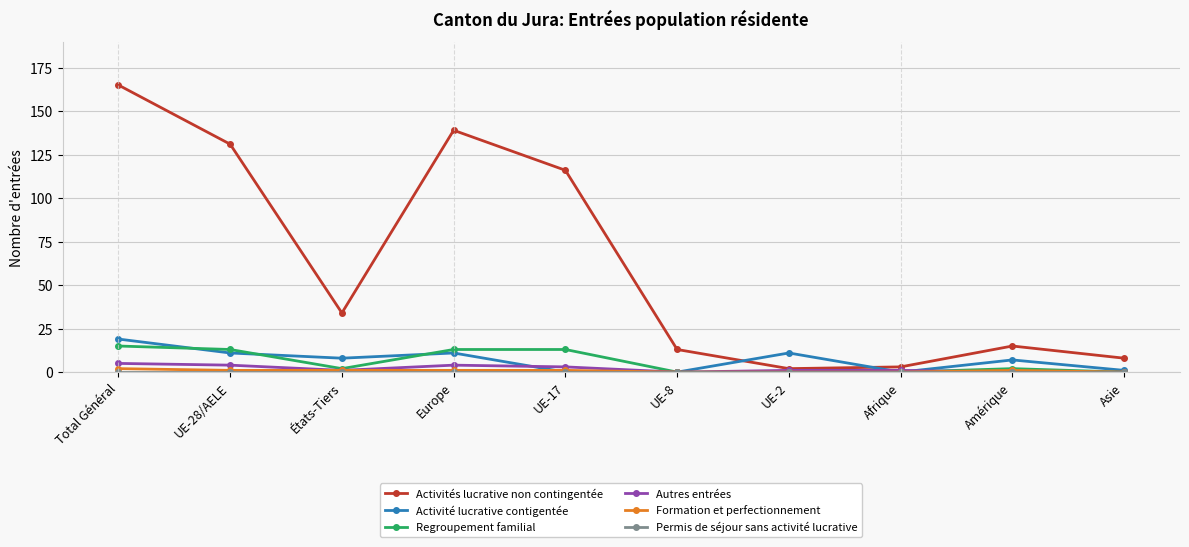

What is the difference between the highest and lowest values at UE-2?

11